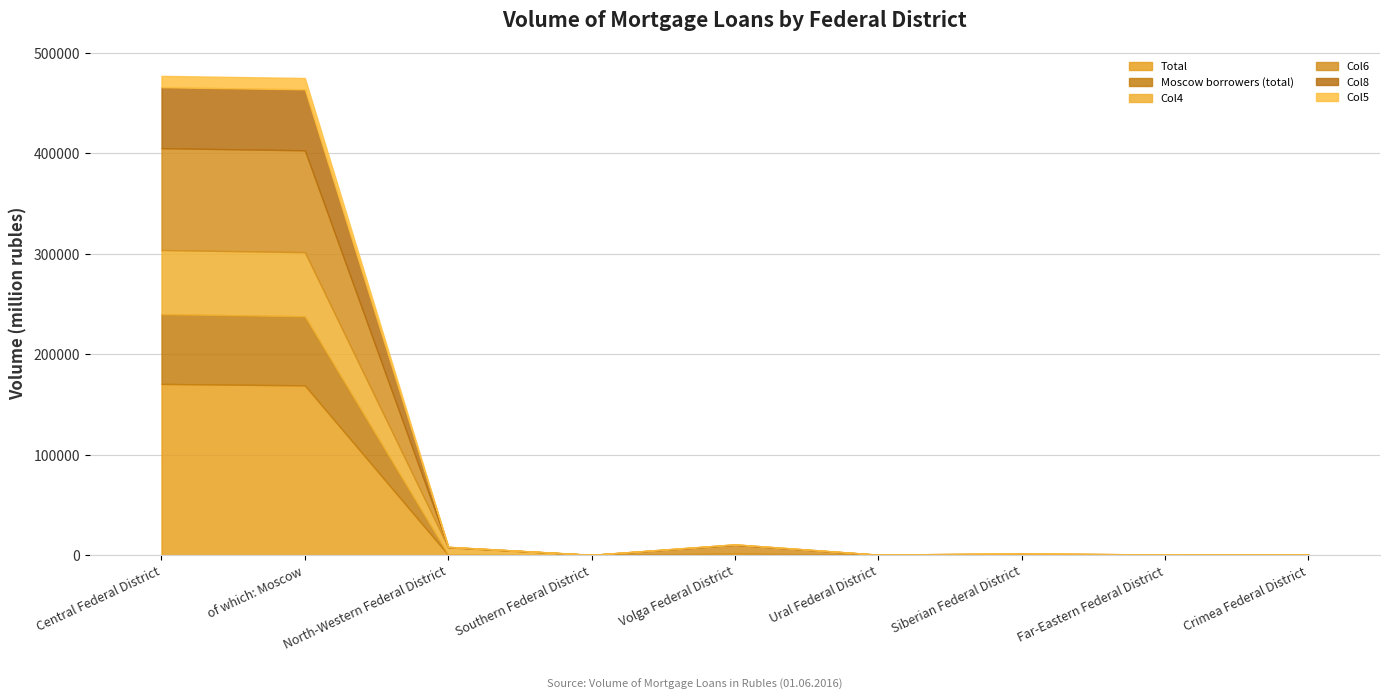

What are all the series names shown in the legend?

Total, Moscow borrowers (total), Col4, Col6, Col8, Col5